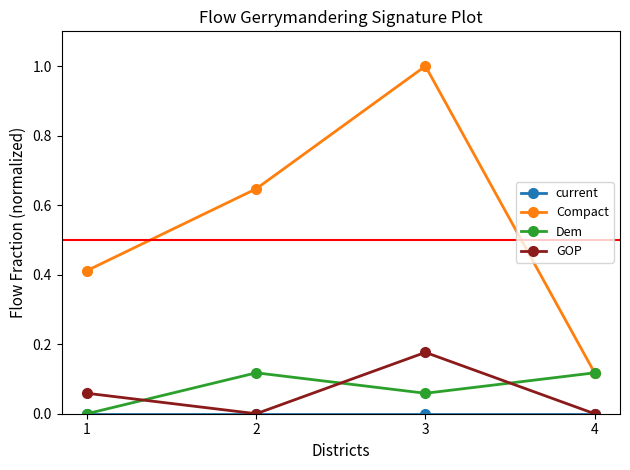

How many lines are shown in the chart?

4